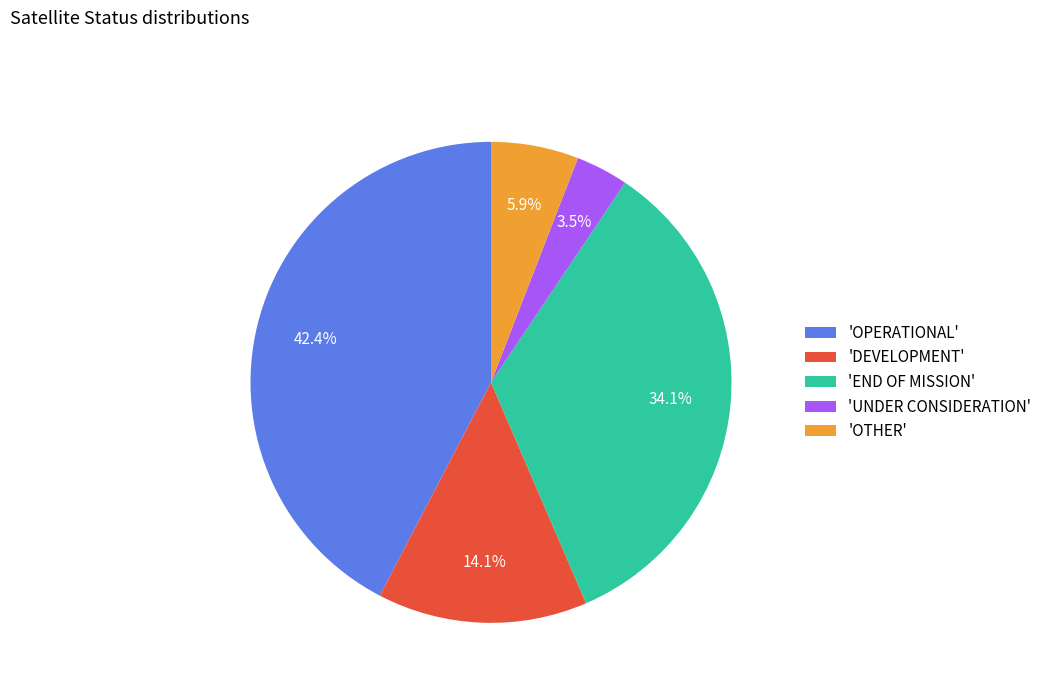

What percentage do 'END OF MISSION' and 'DEVELOPMENT' together represent?

48.2%